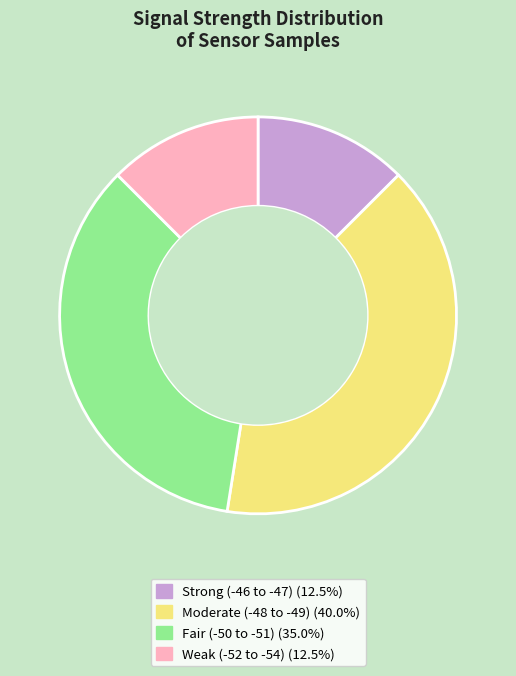

Does any single category account for the majority?

No